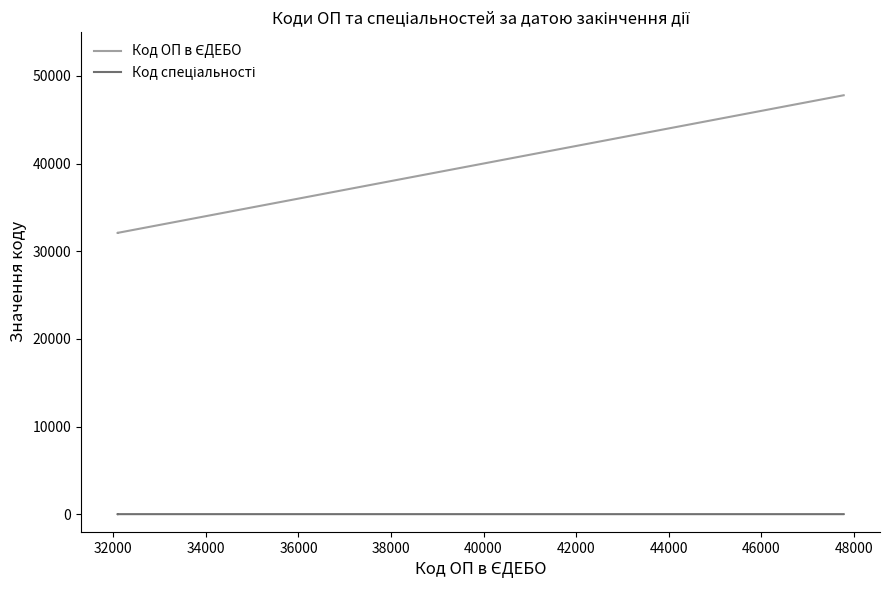

At 32000, list the series in order from largest to smallest.

Код ОП в ЄДЕБО, Код спеціальності